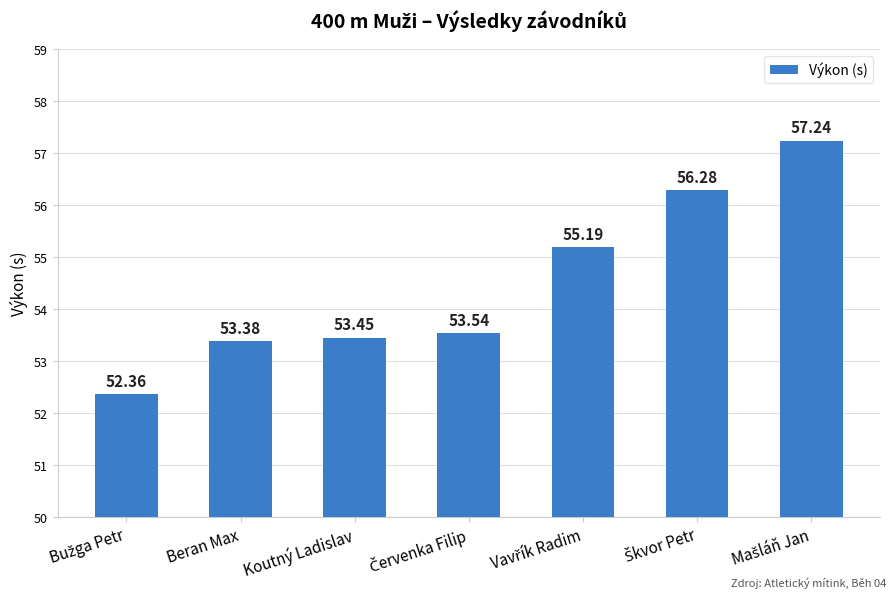

Is it true that the value at Koutný Ladislav is 94.1?

False